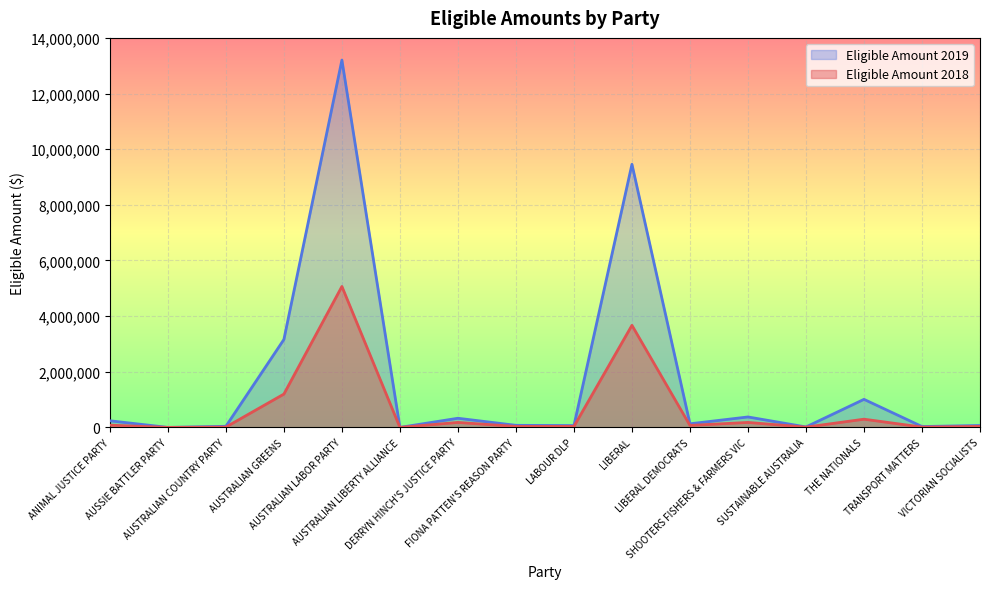

The value of Eligible Amount 2019 at SUSTAINABLE AUSTRALIA is 10674.4. True or false?

False